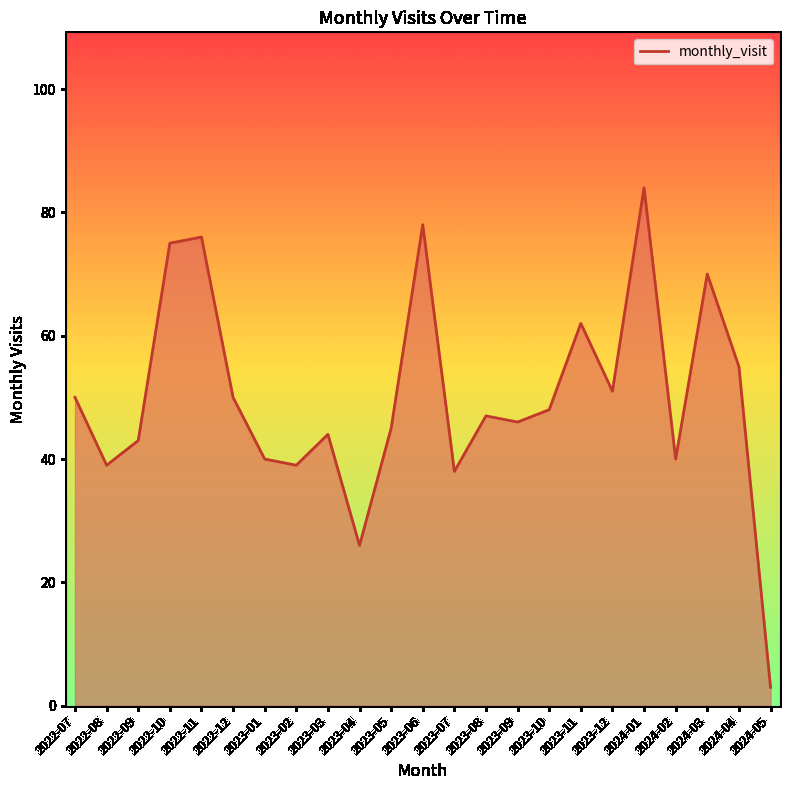

How many lines are shown in the chart?

1